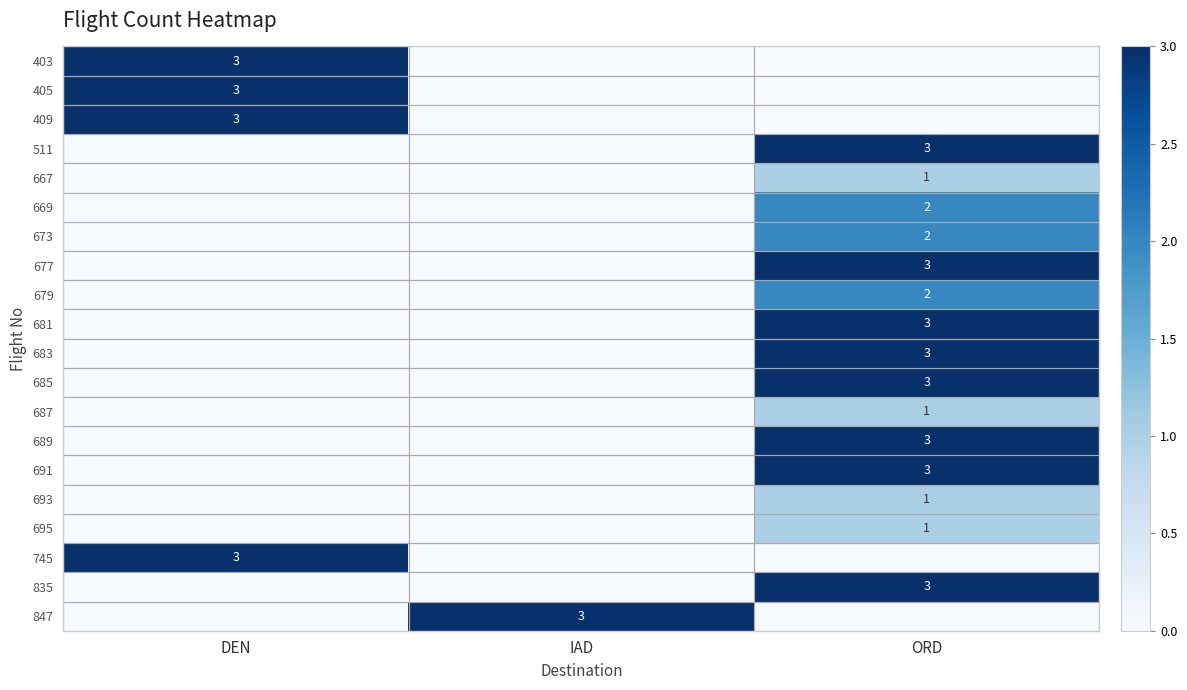

At how many categories does at least one series exceed 2?

3